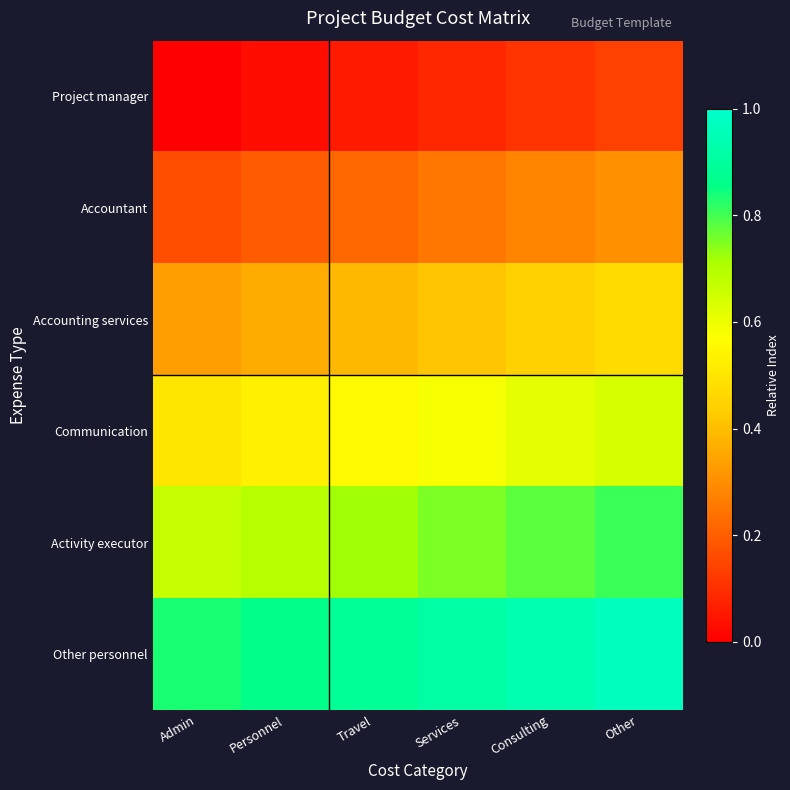

What is the maximum value shown in the chart?

1.0